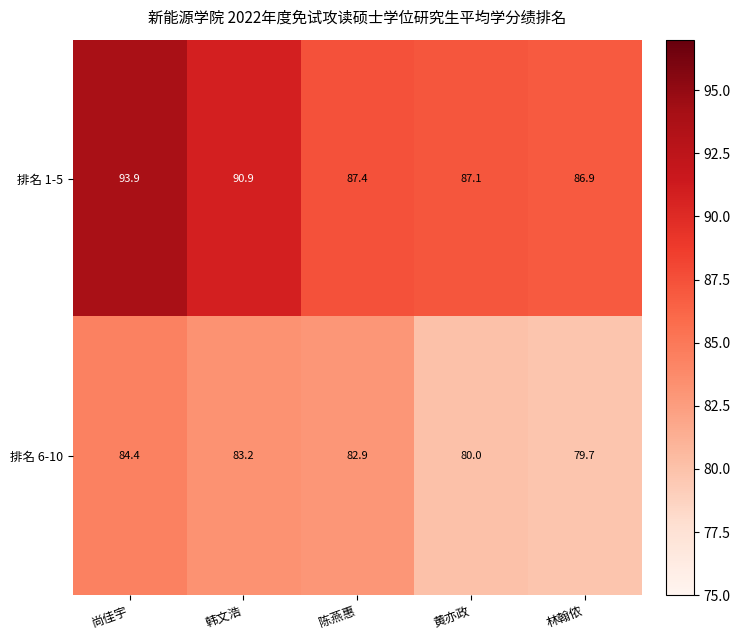

What is the difference between the highest and lowest values at 黄亦政?

7.1